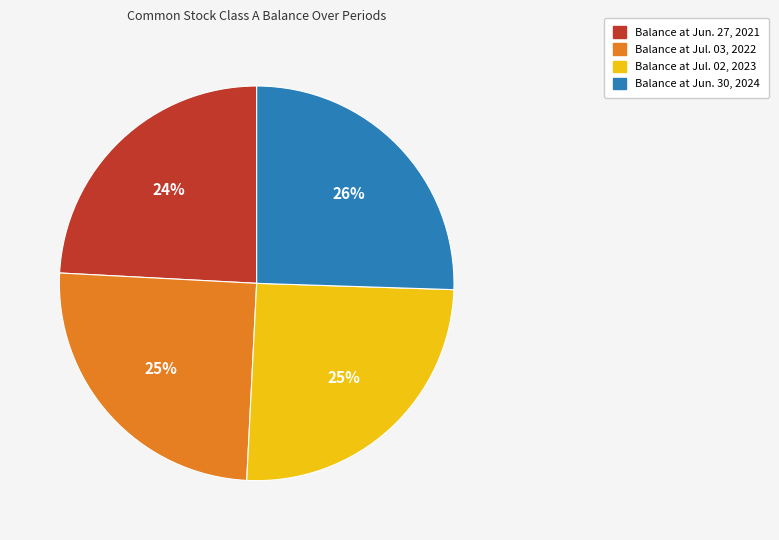

How many segments does this pie chart have?

4